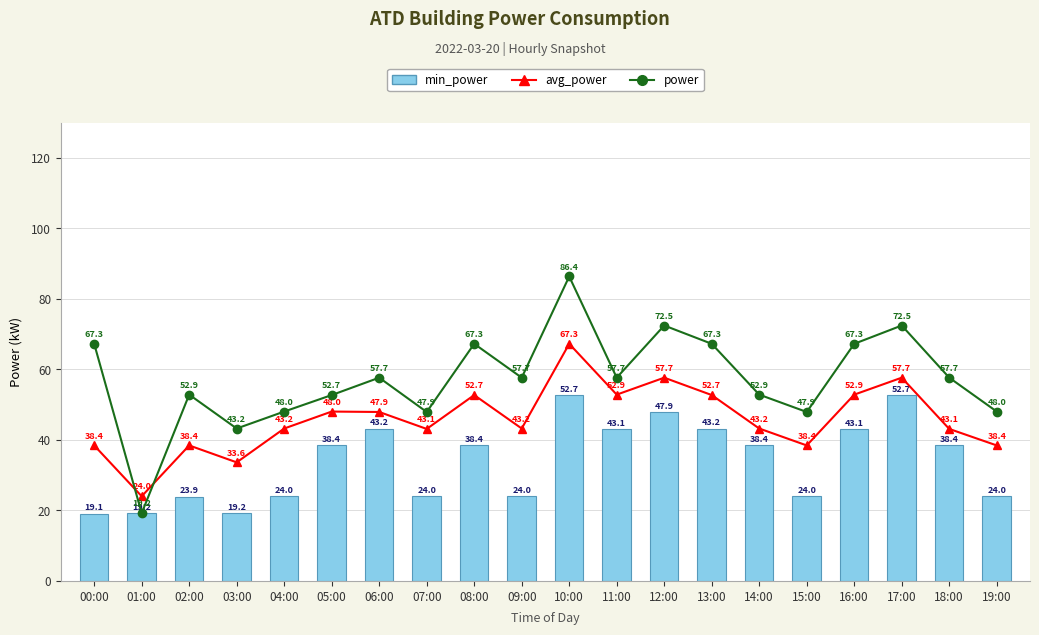

At which label does avg_power first exceed 43?

04:00